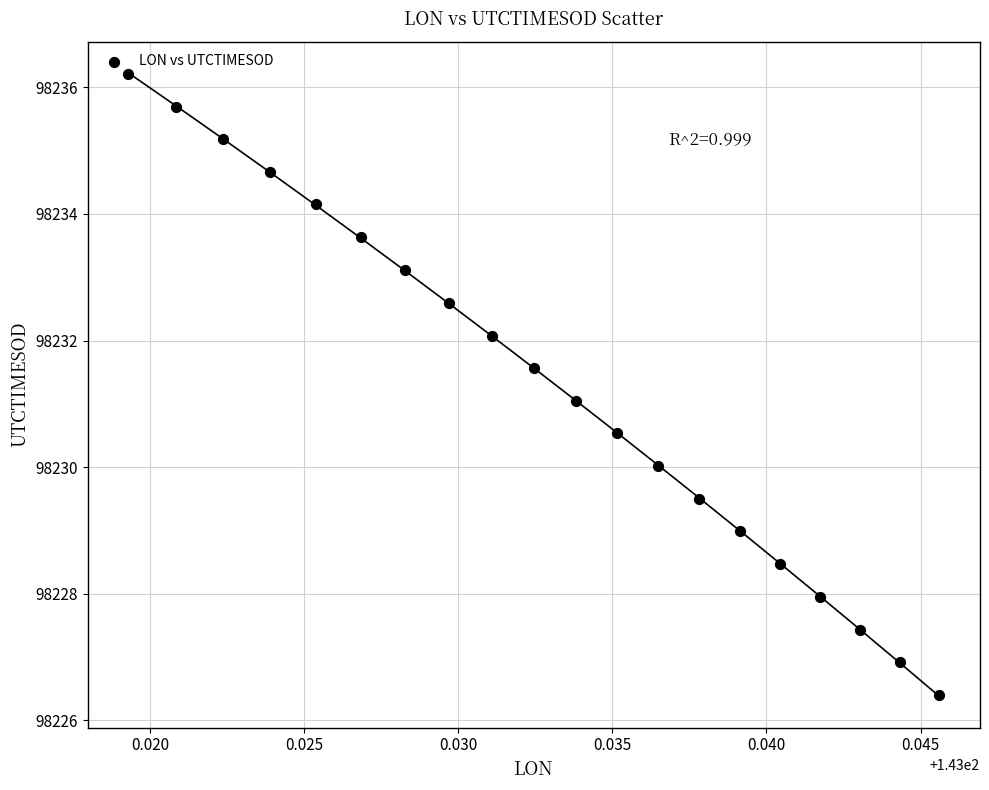

What is the range of Y values (max minus min)?

9.8